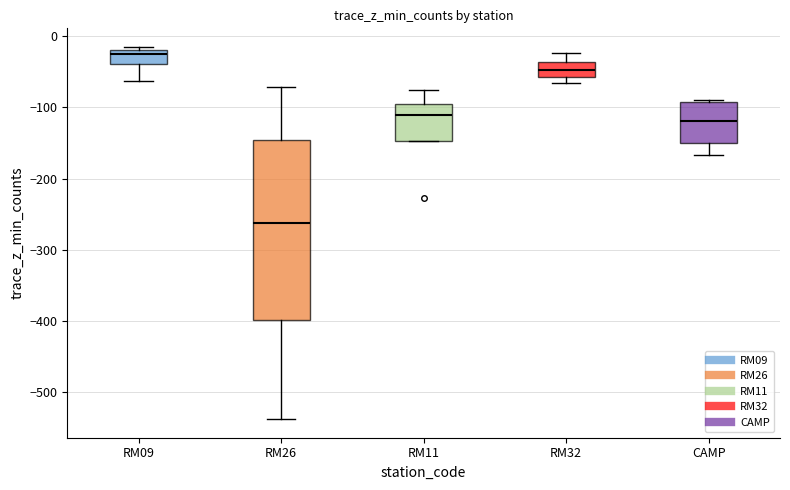

Which box is the tallest, from its lower edge to its upper edge?

RM26